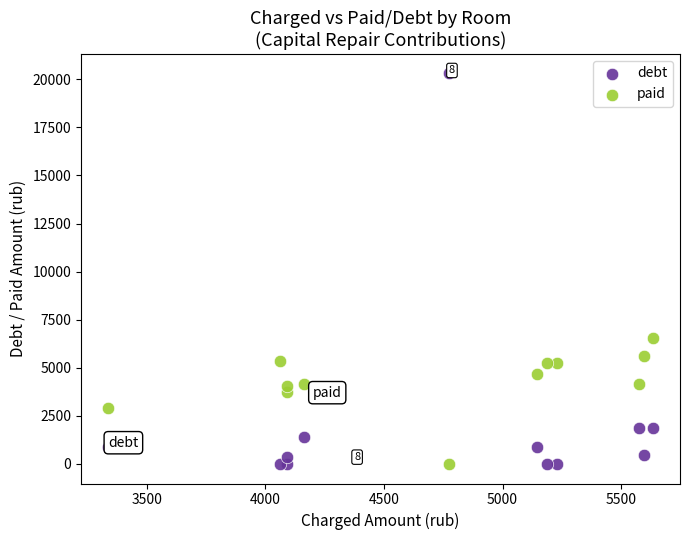

Across all data points, what is the range of Y values (max minus min)?

20302.5